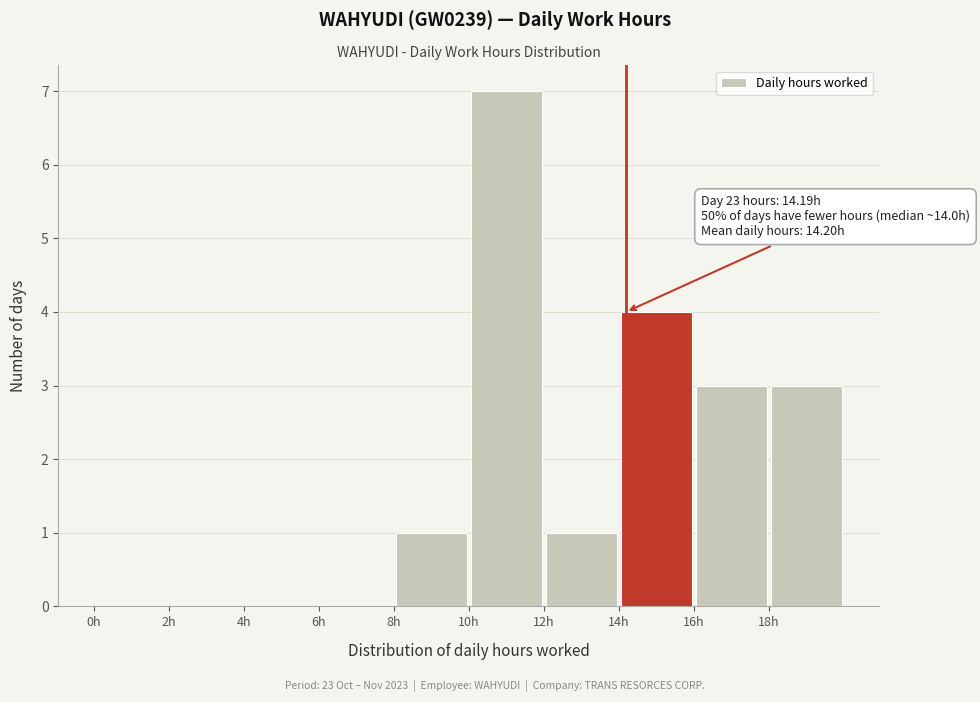

Over which range of the x-axis is the bar tallest?

10 to 12